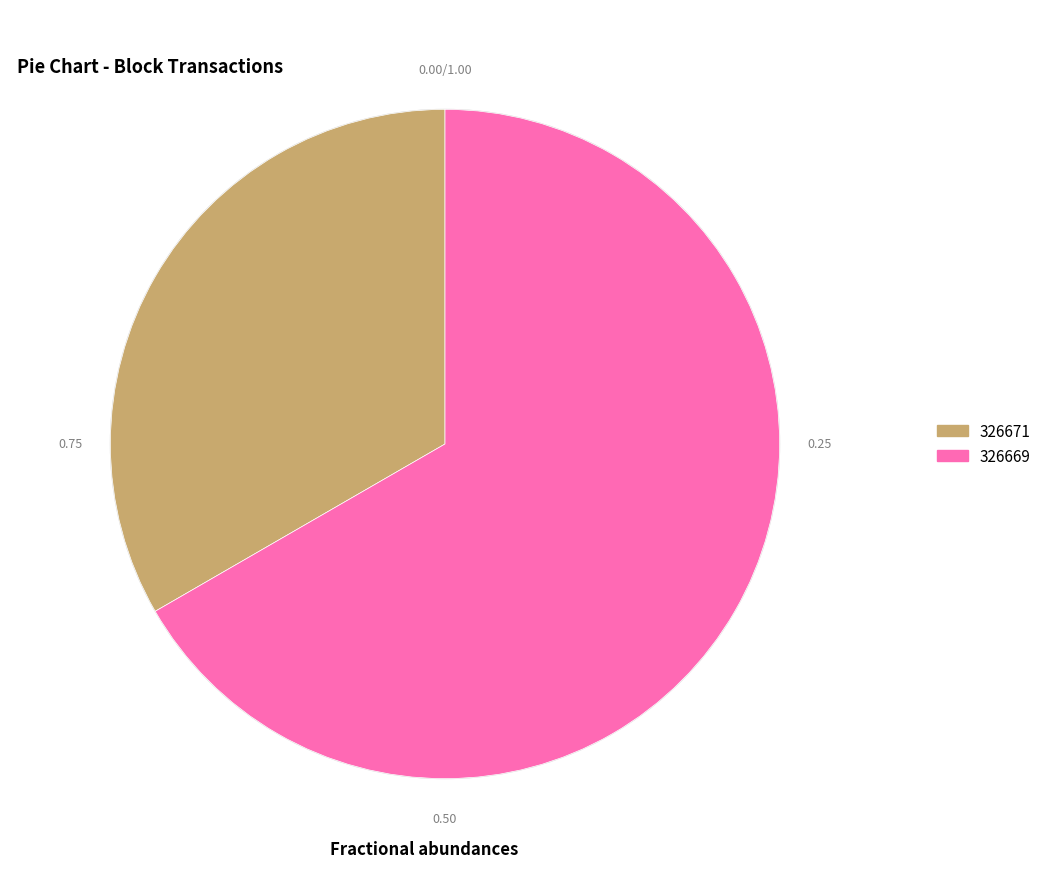

Which slice is the smallest?

326671